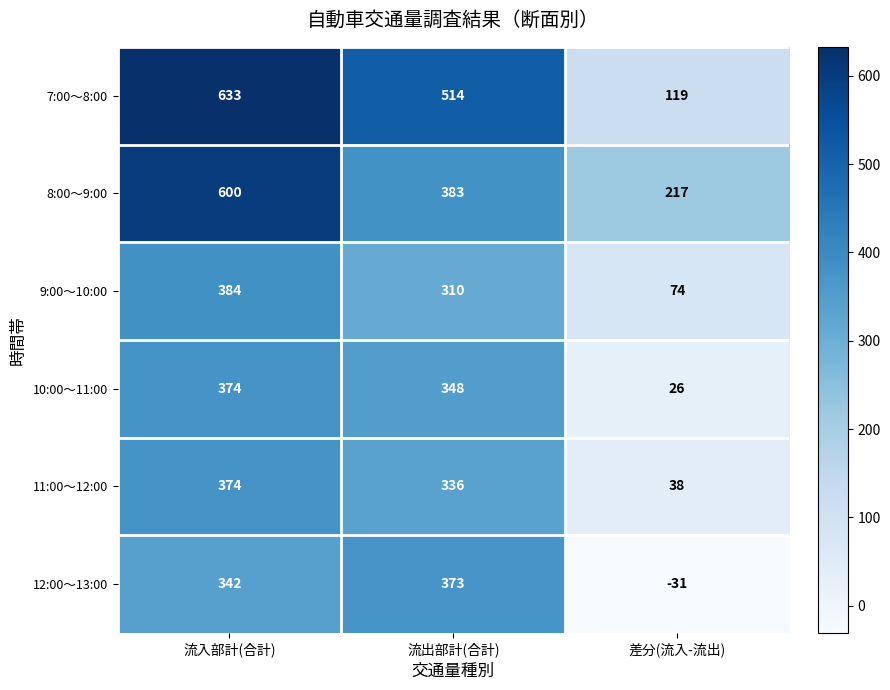

What is the approximate value of 8:00～9:00 at 流入部計(合計), to the nearest 5?

600